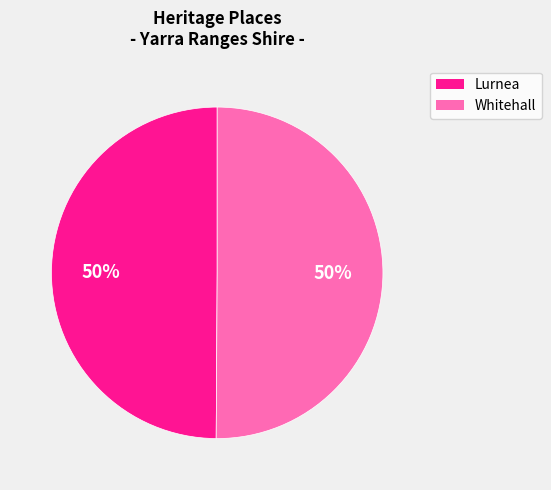

Approximately how many times larger is the value at Lurnea compared to Whitehall?

1.0